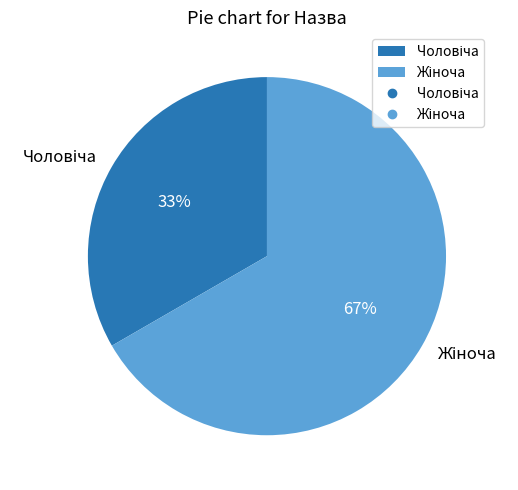

To the nearest percent, what is the average slice percentage?

50%